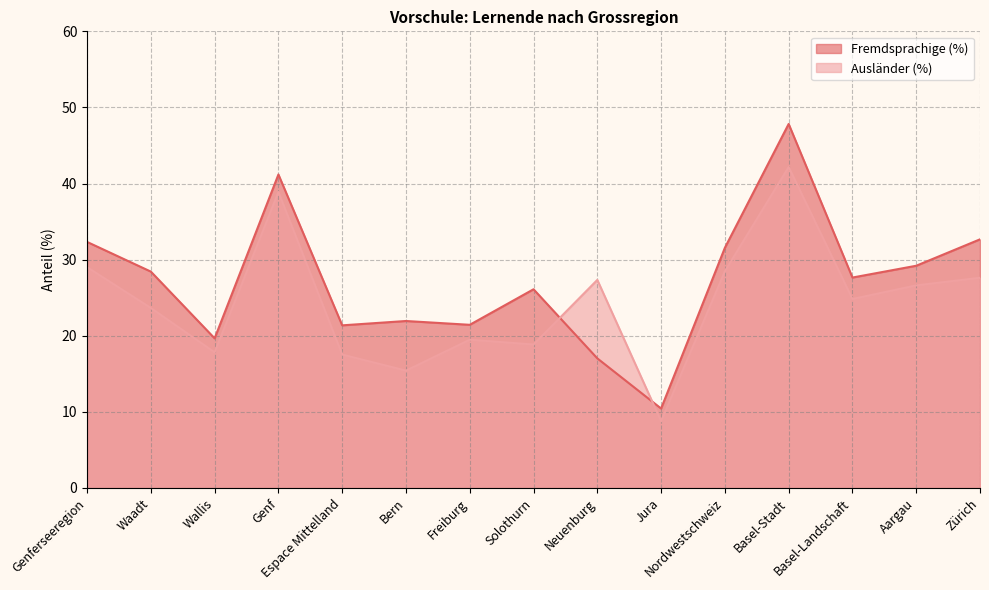

True or false: Ausländer (%) has a value of 26.6 at Aargau.

True